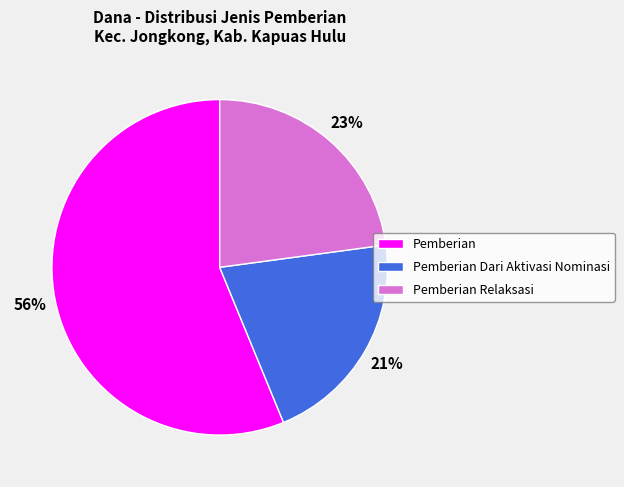

Rank the categories by value from highest to lowest.

Pemberian, Pemberian Relaksasi, Pemberian Dari Aktivasi Nominasi